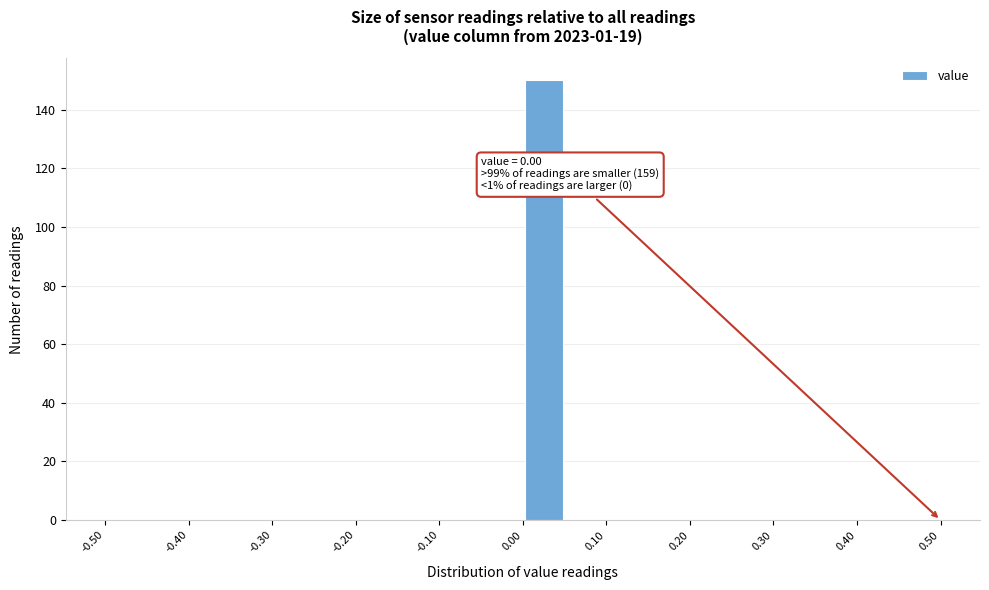

Which range on the x-axis has the tallest bar?

0.00 to 0.05